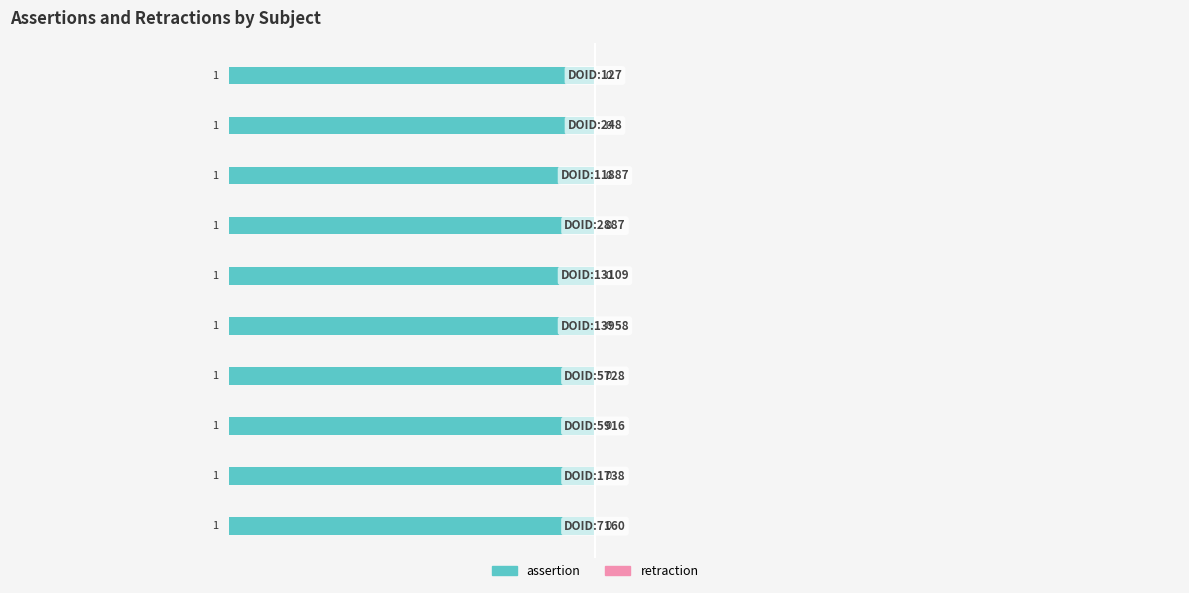

Which has a higher value, DOID:2887 or DOID:11887?

DOID:2887